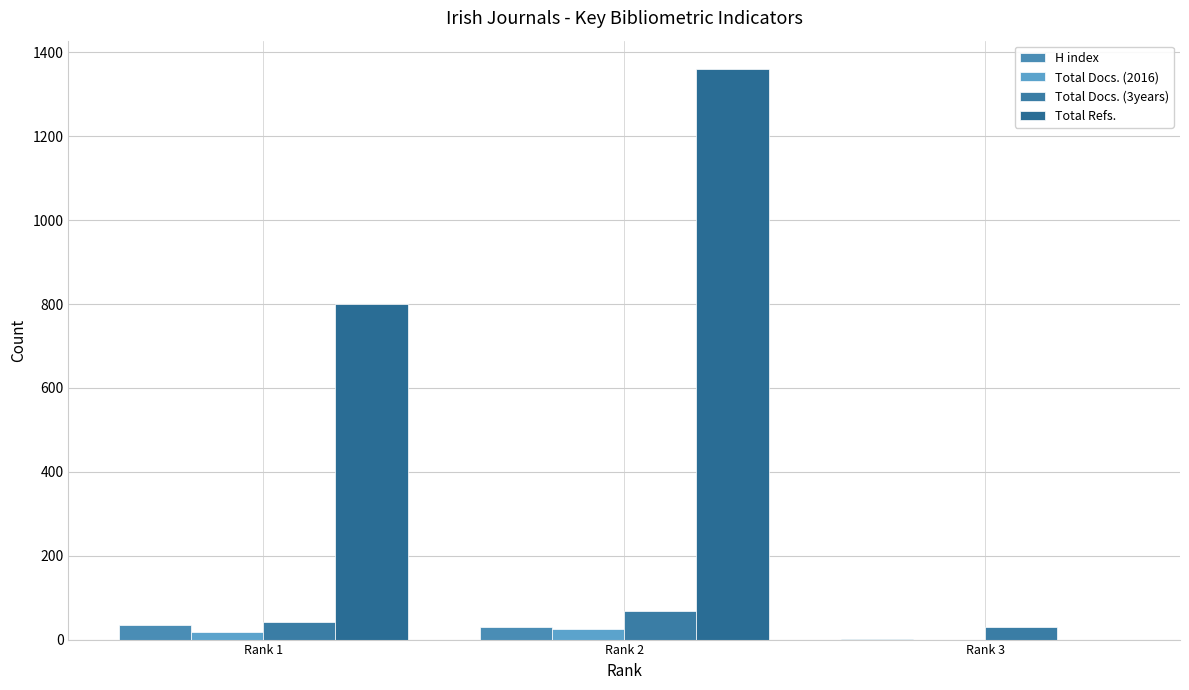

Does the chart contain stacked bars?

No